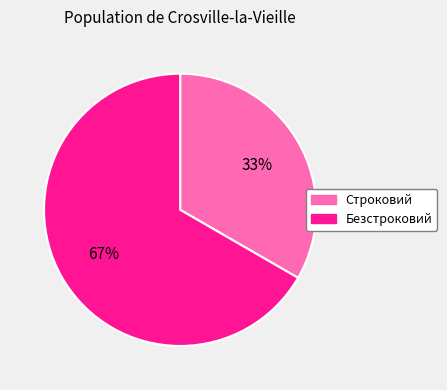

Combined, do Безстроковий and Строковий account for over 50%?

Yes